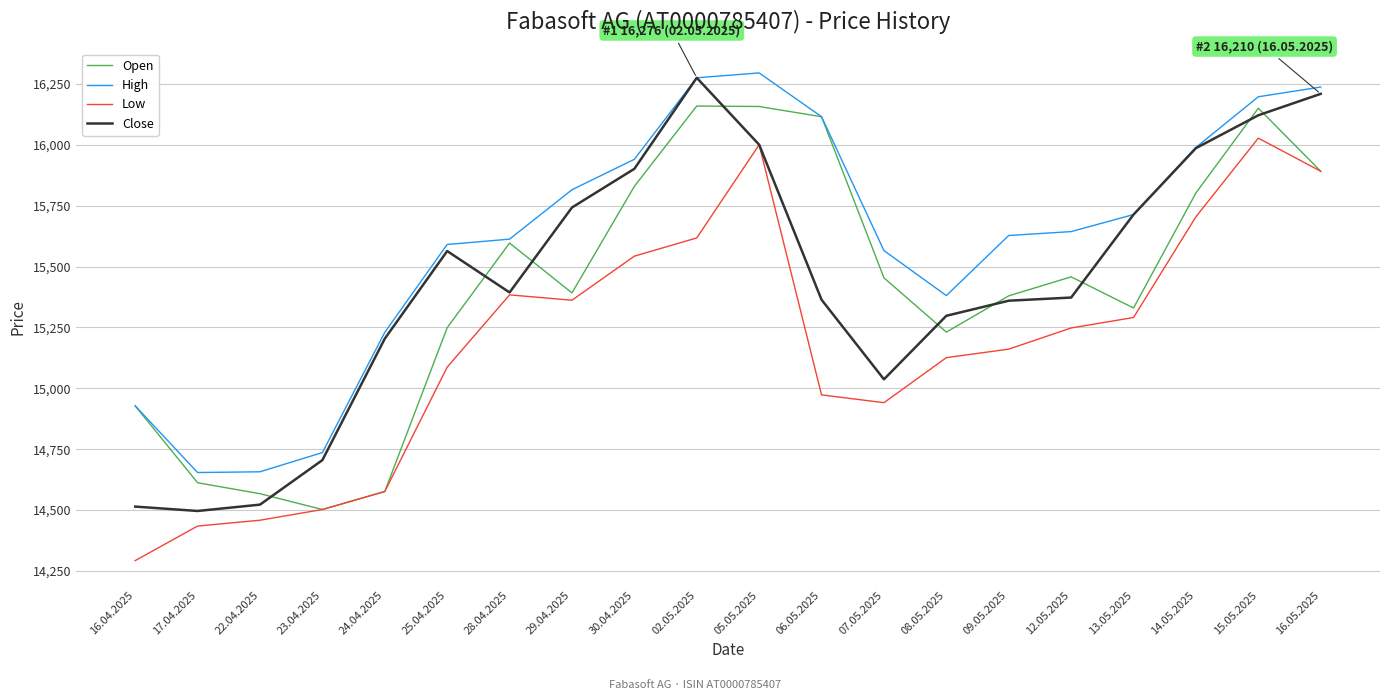

Which series changed the most between 16.04.2025 and 05.05.2025?

Low